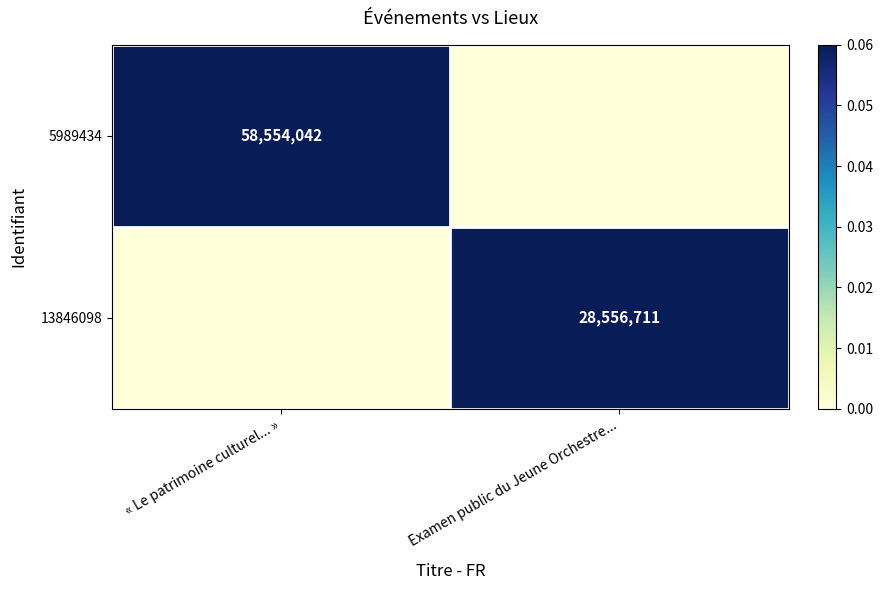

Is the value of 13846098 at Examen public du Jeune Orchestre... greater than the value of 5989434 at « Le patrimoine culturel... »?

No